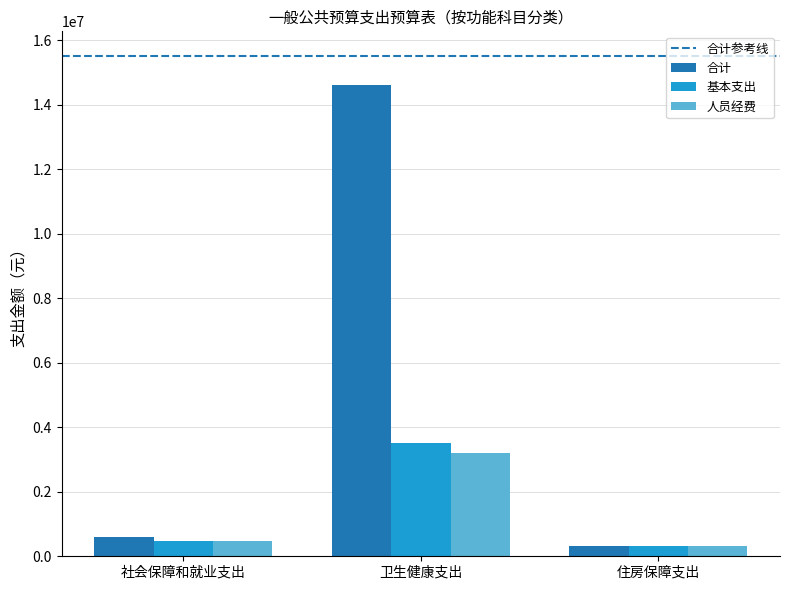

What is the total value across all series at 卫生健康支出?

21310947.2